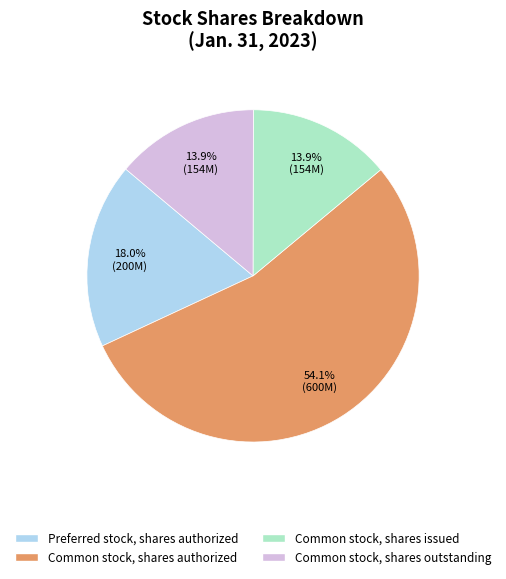

True or false: Common stock, shares authorized accounts for 54% of the total.

True